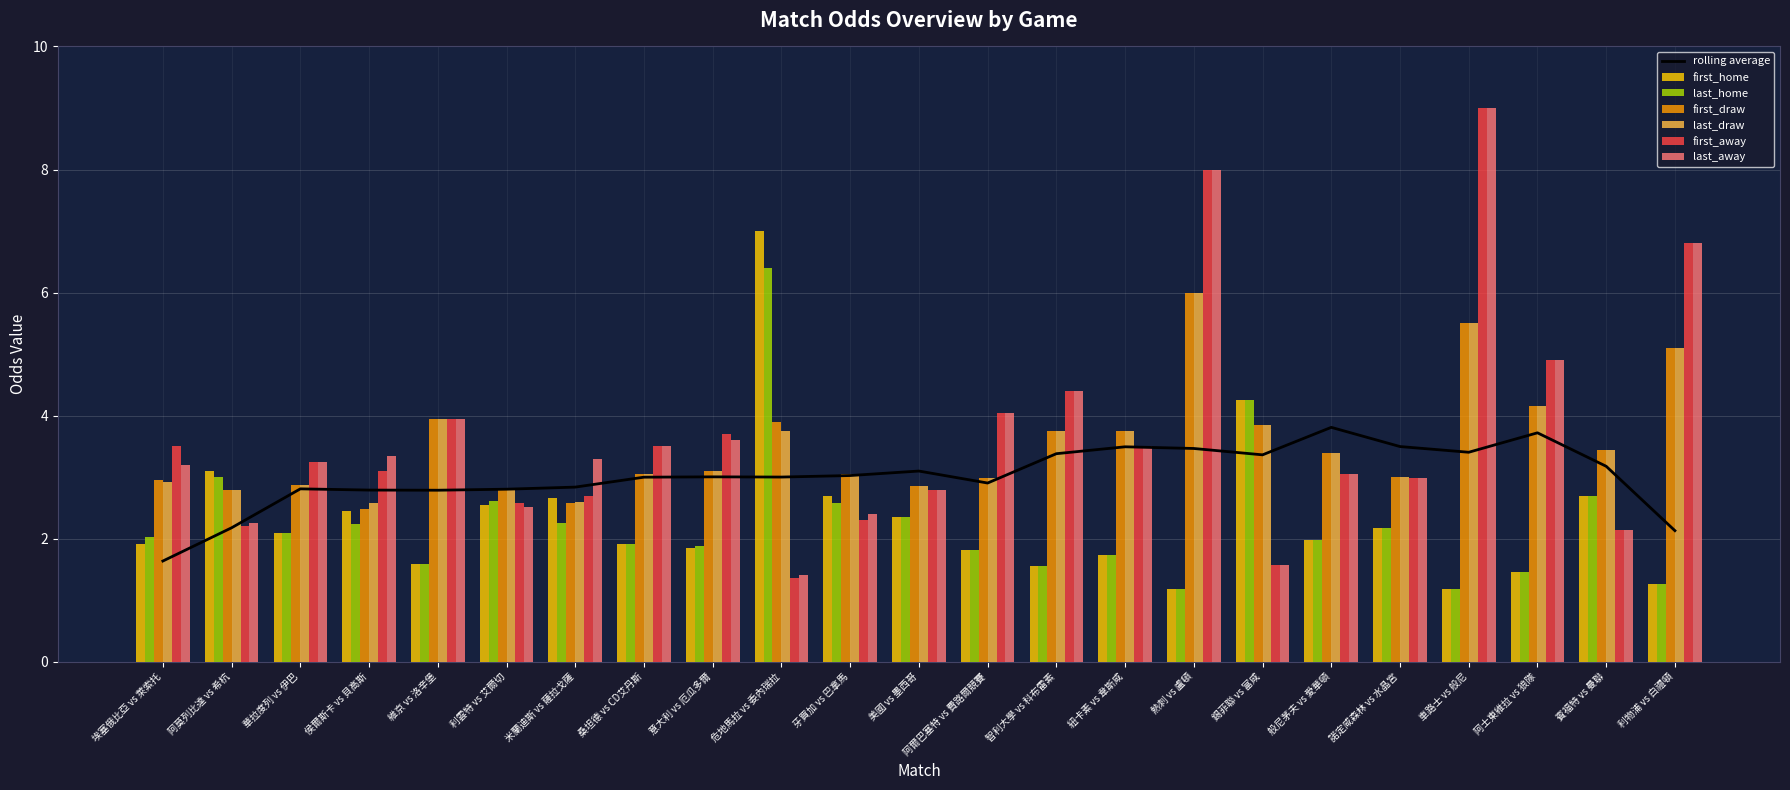

At which label does first_draw first exceed 3?

維京 vs 洛辛堡